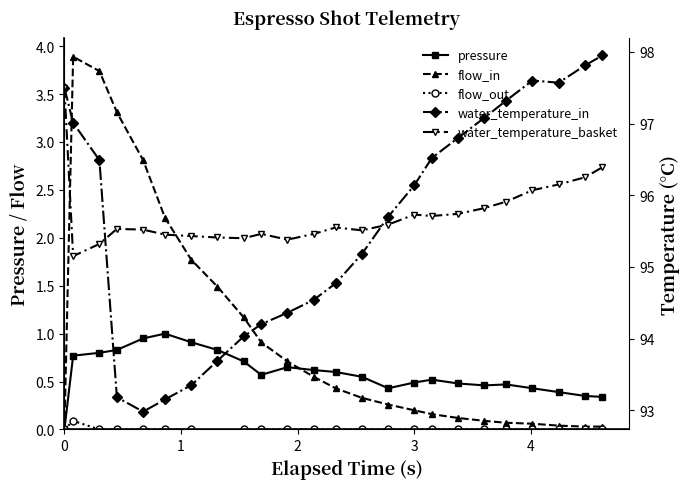

Count the number of categories in the chart.

24